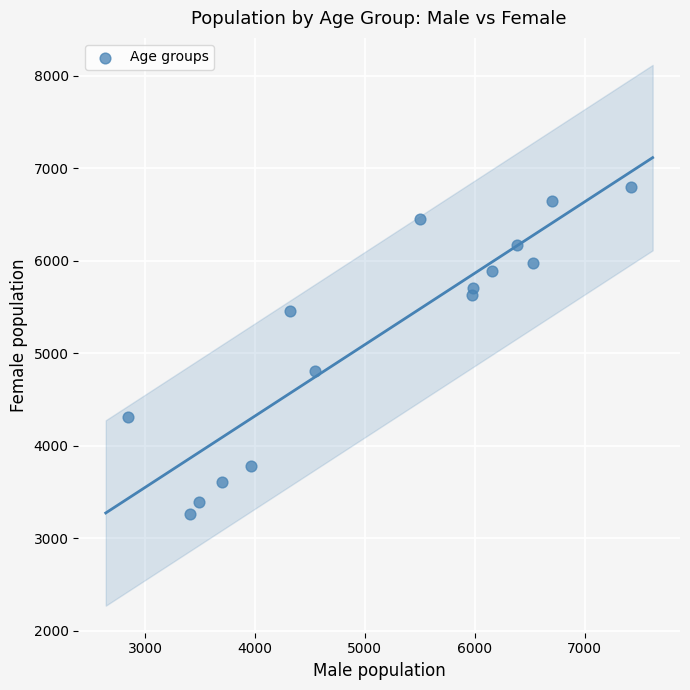

What Y value in the scatter plot is closest to 5032?

4811